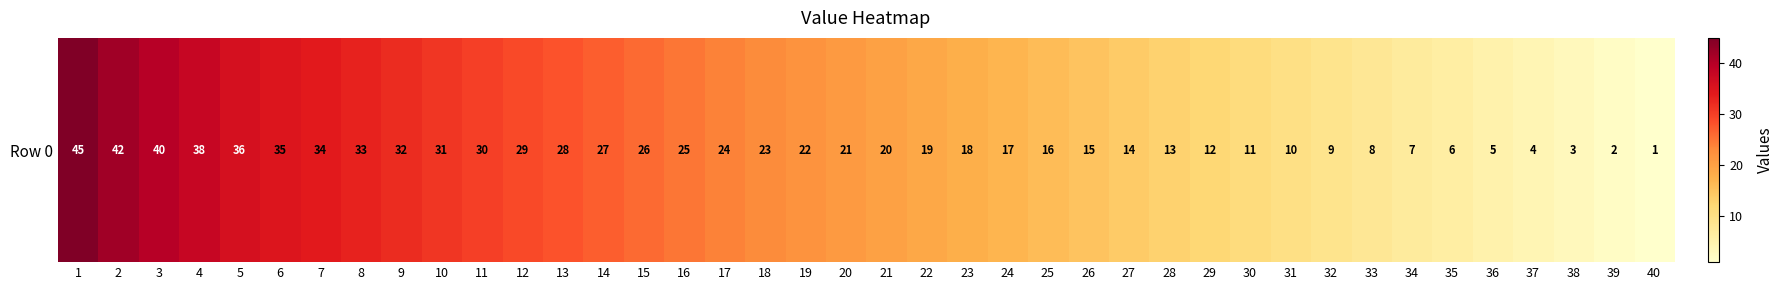

What is the minimum value shown in the chart?

1